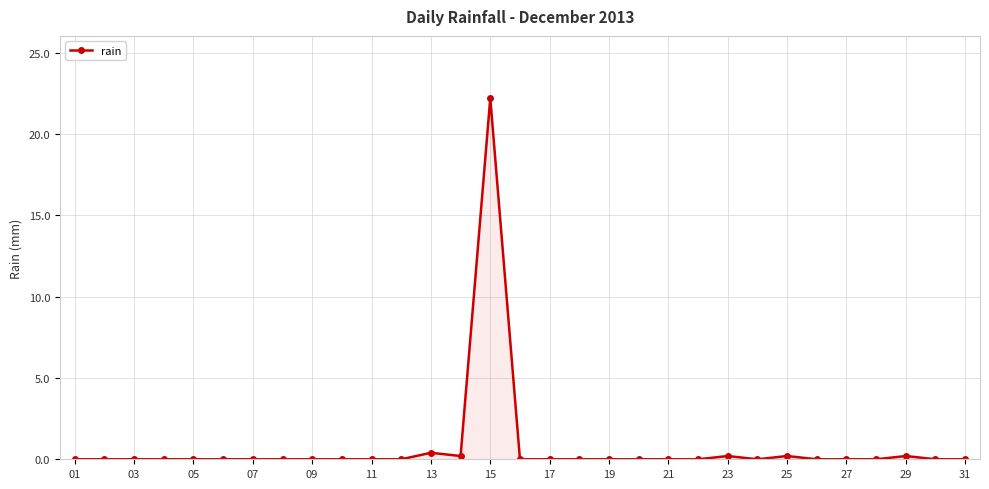

True or false: there are more than 1 points higher than both neighbors.

True